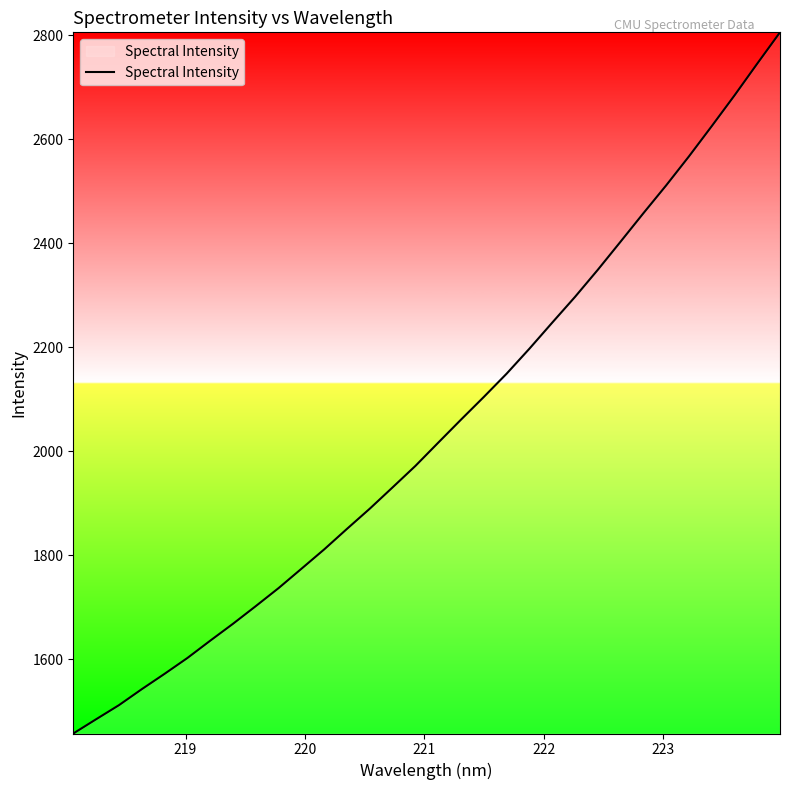

What is the greatest value displayed?

2805.6